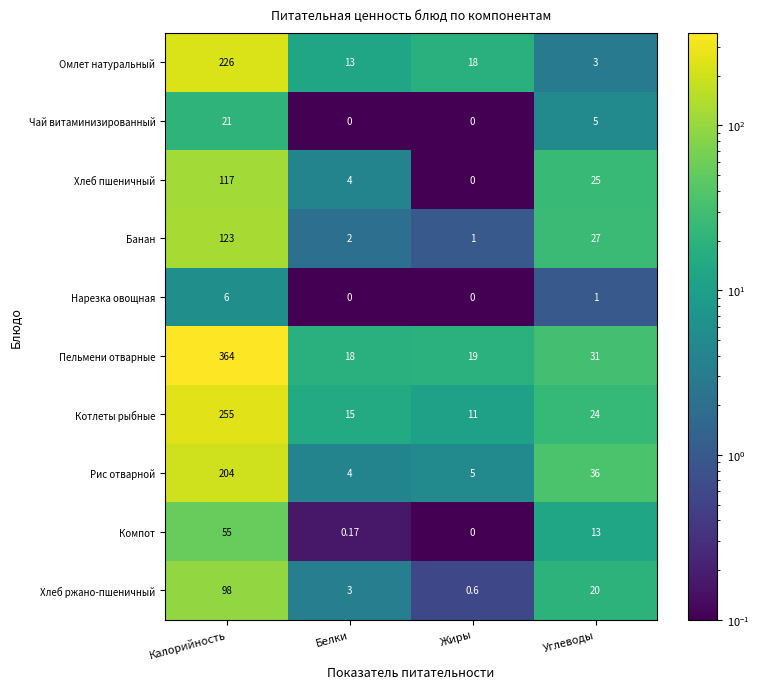

At which category does the chart reach its peak across all series?

Калорийность